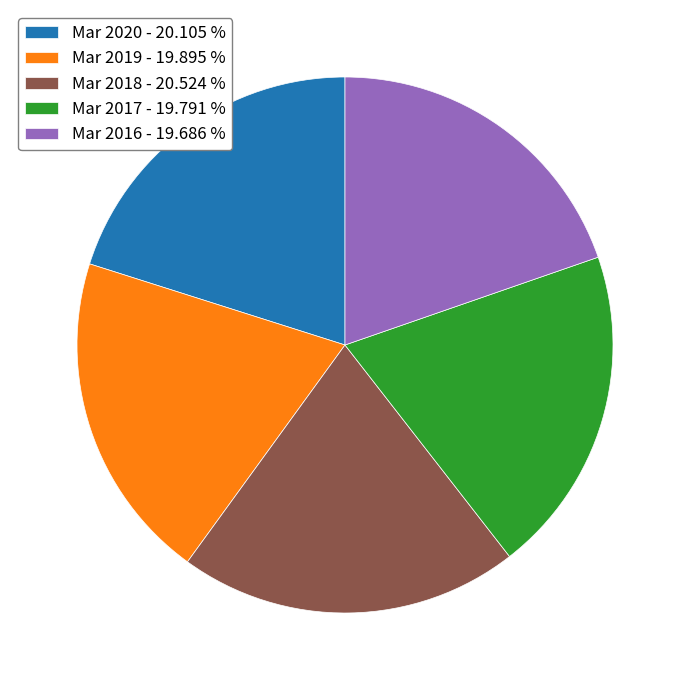

Approximately how many times larger is the value at Mar 2016 compared to Mar 2018?

1.0